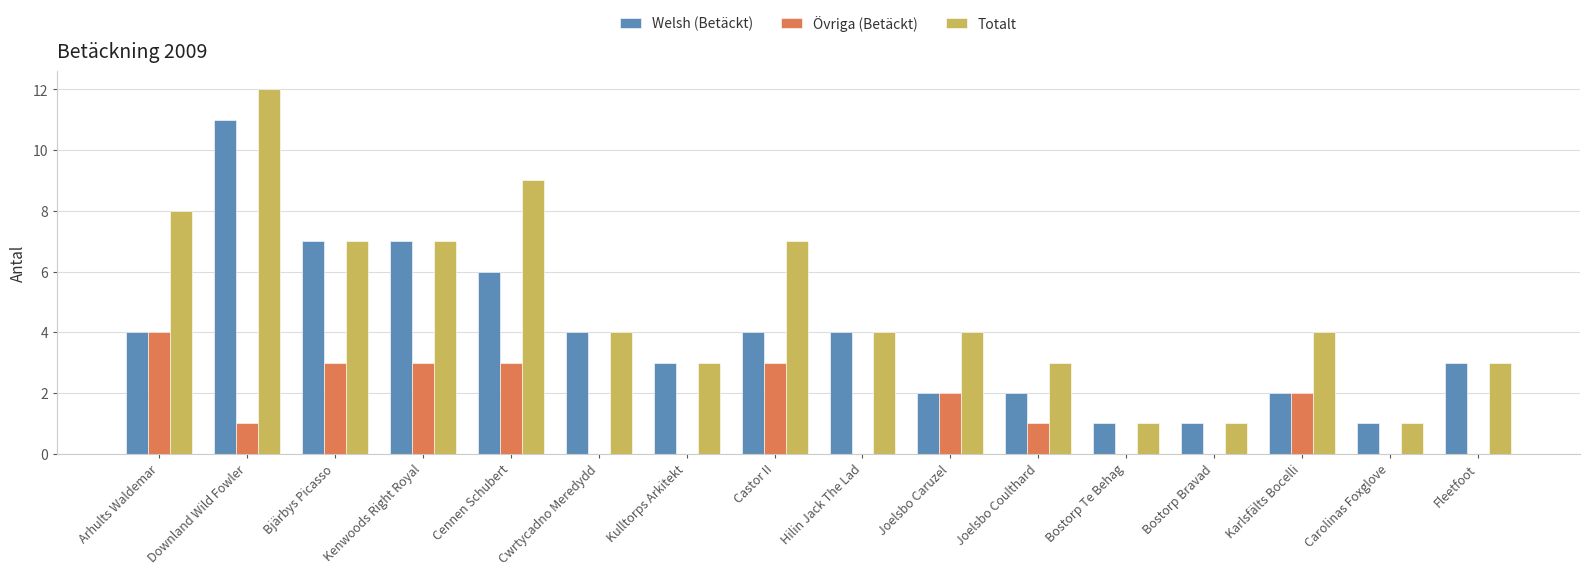

Does the chart contain stacked bars?

No